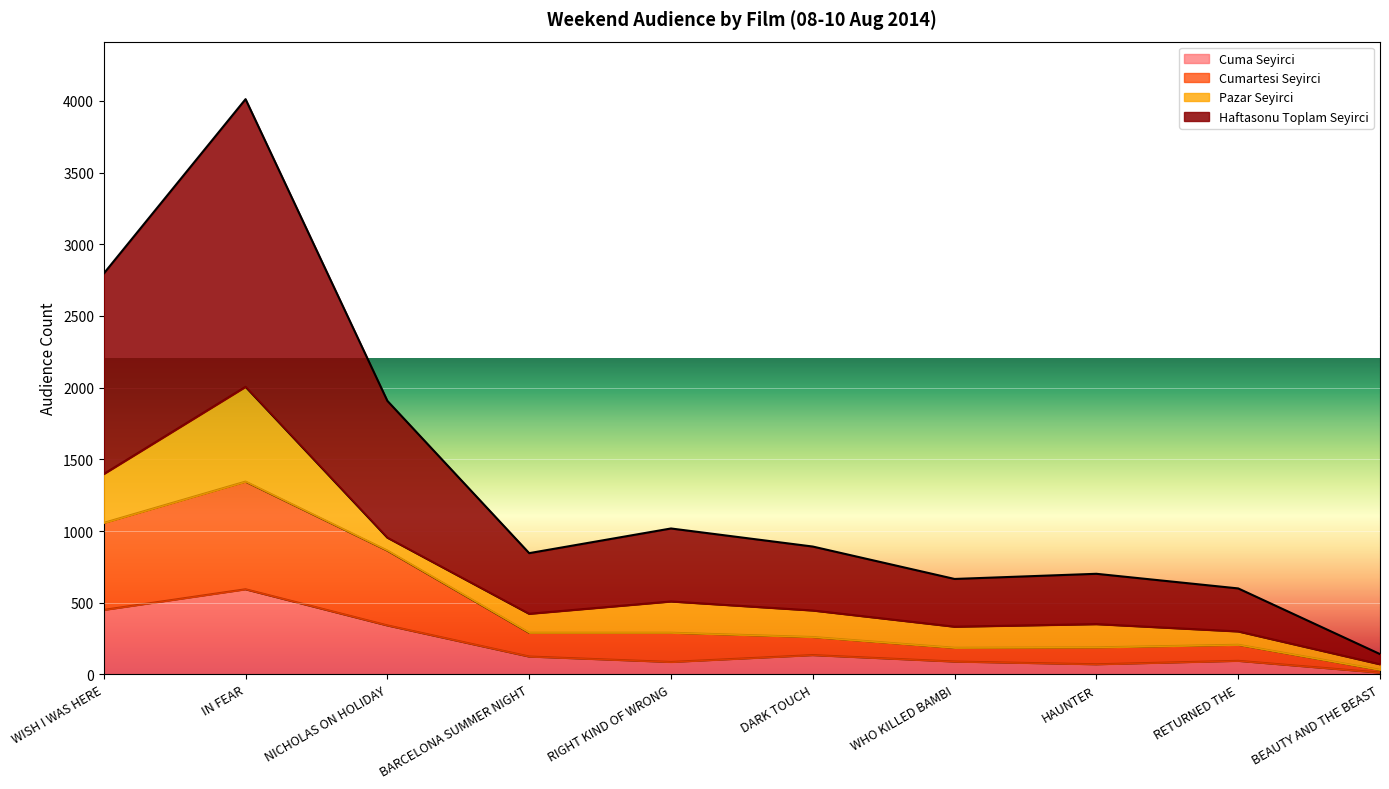

What is the maximum value for Cuma Seyirci?

594